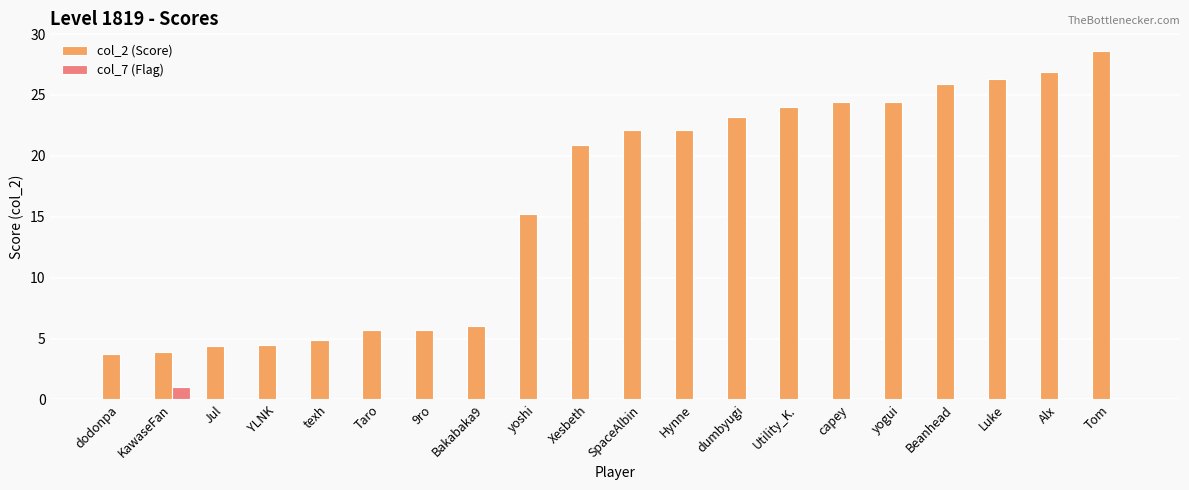

Does the chart contain stacked bars?

No